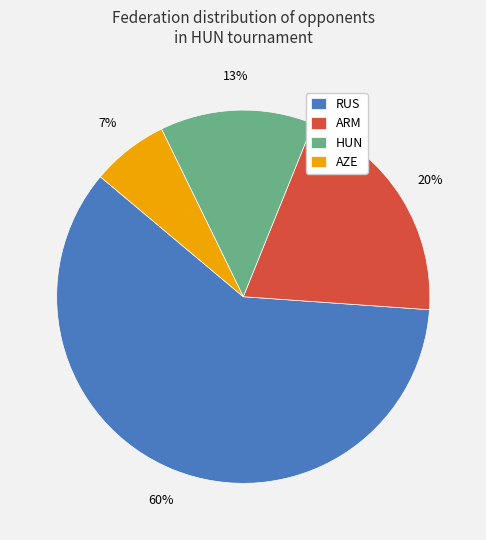

Which category has the smallest portion of the pie?

AZE